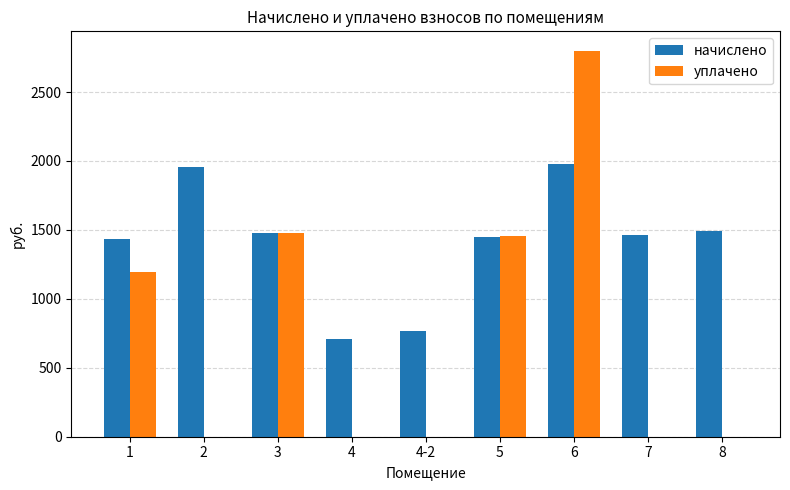

What is the sum of the уплачено values at 5 and 1?

2653.1